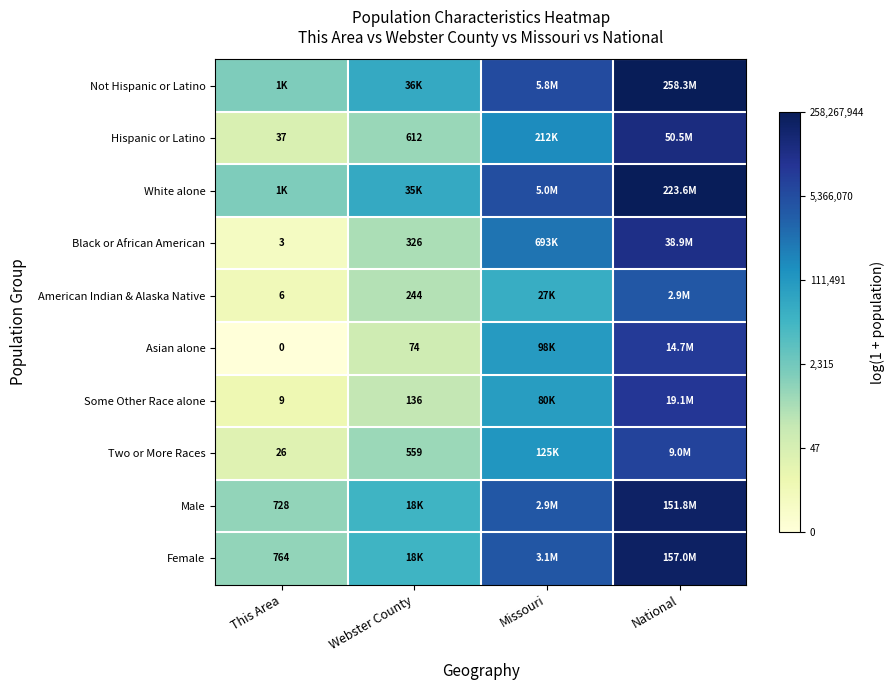

The Black or African American series shows 7.5 at National. True or false?

False